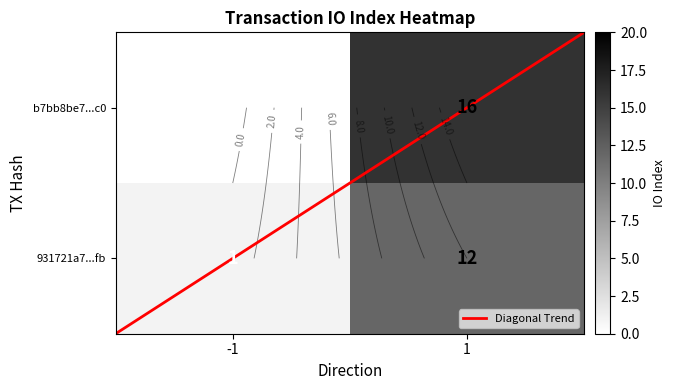

At which label is b7bb8be7d8d823fc38c1127300806633c14d1c0 closest to 7?

-1